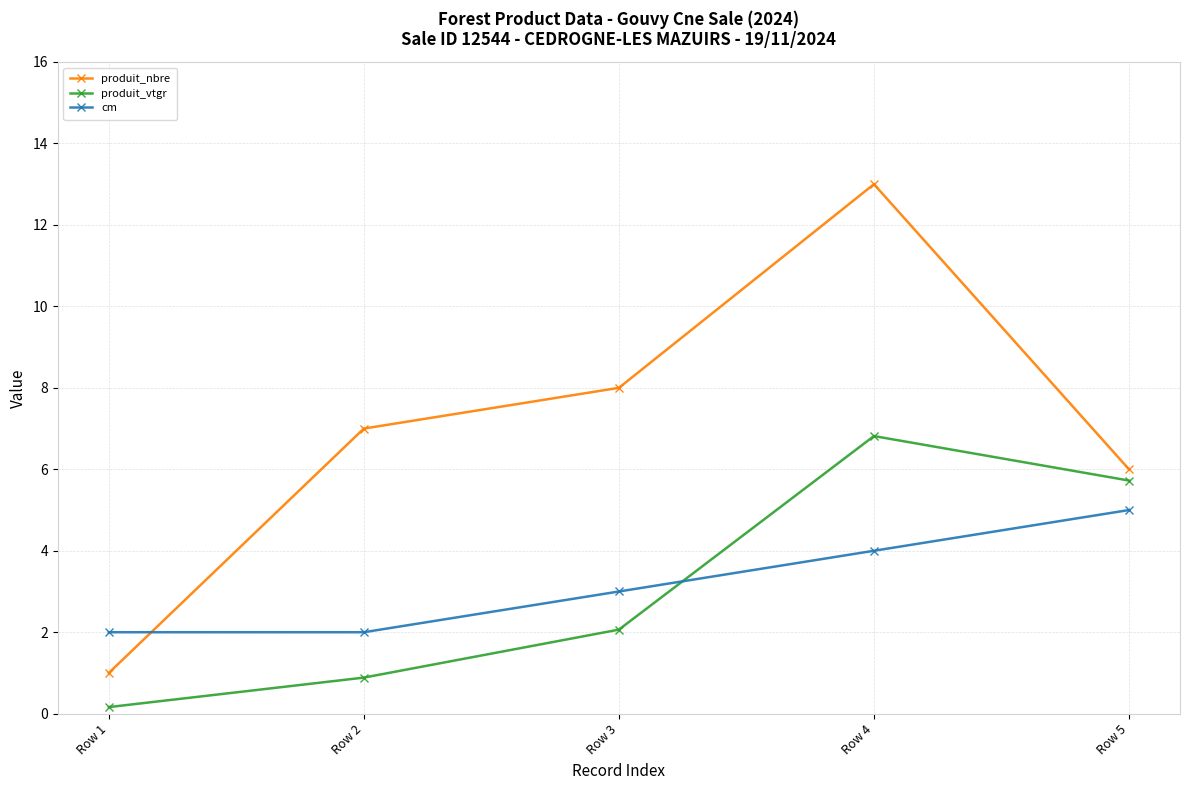

Reading left to right, extract all data points from this chart.

produit_nbre: 1.0	7.0	8.0	13.0	6.0
produit_vtgr: 0.2	0.9	2.1	6.8	5.7
cm: 2.0	2.0	3.0	4.0	5.0